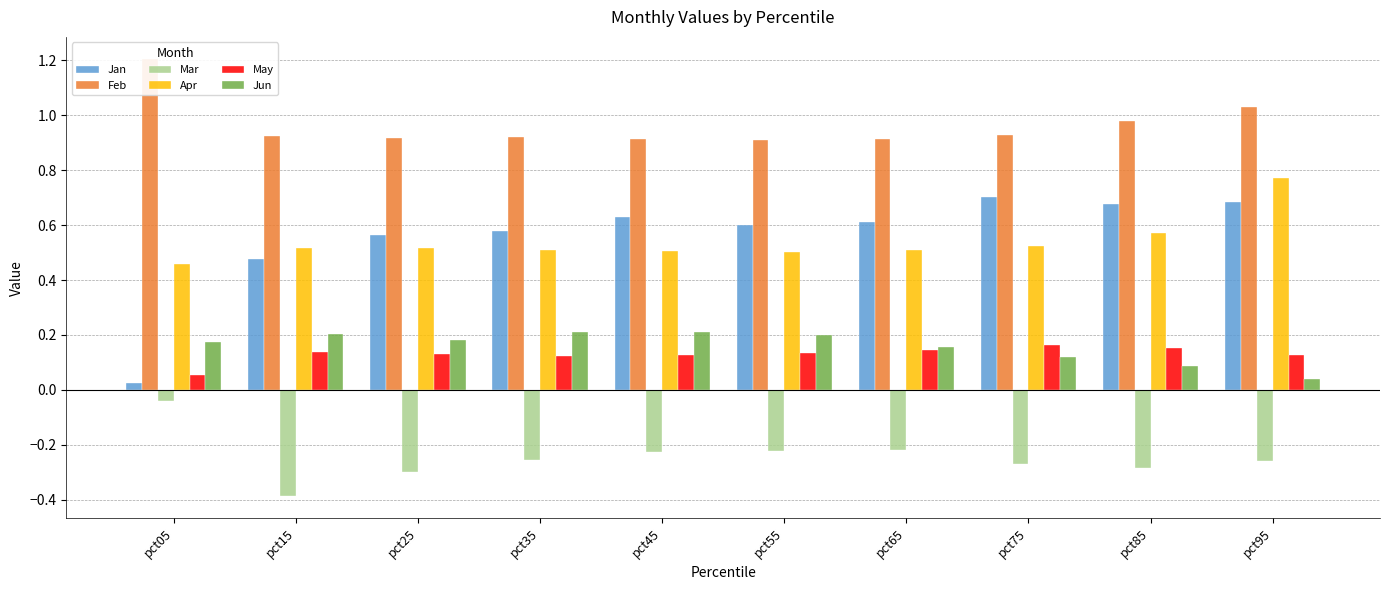

How many distinct data groups are displayed?

6